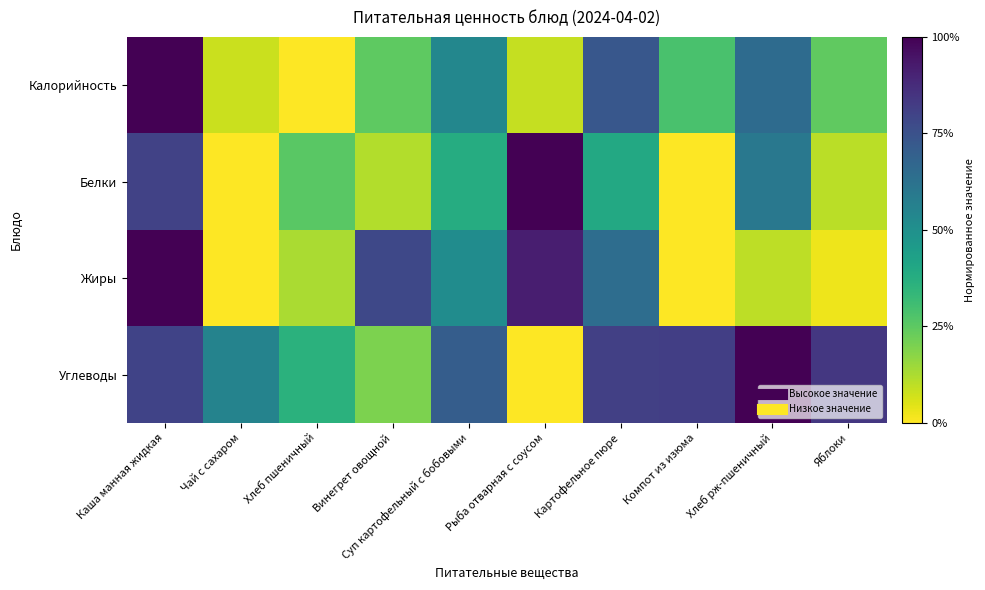

Which series has the largest range (max minus min)?

Калорийность